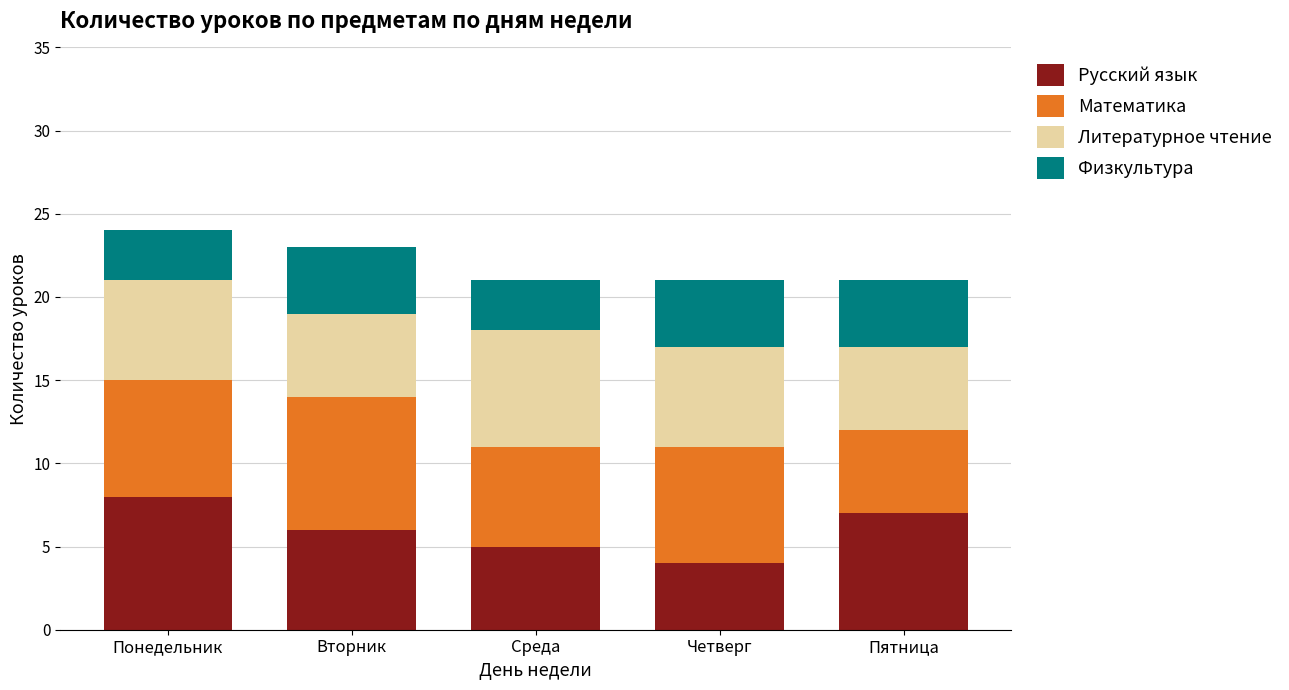

How many values in the Русский язык series are below 6?

2